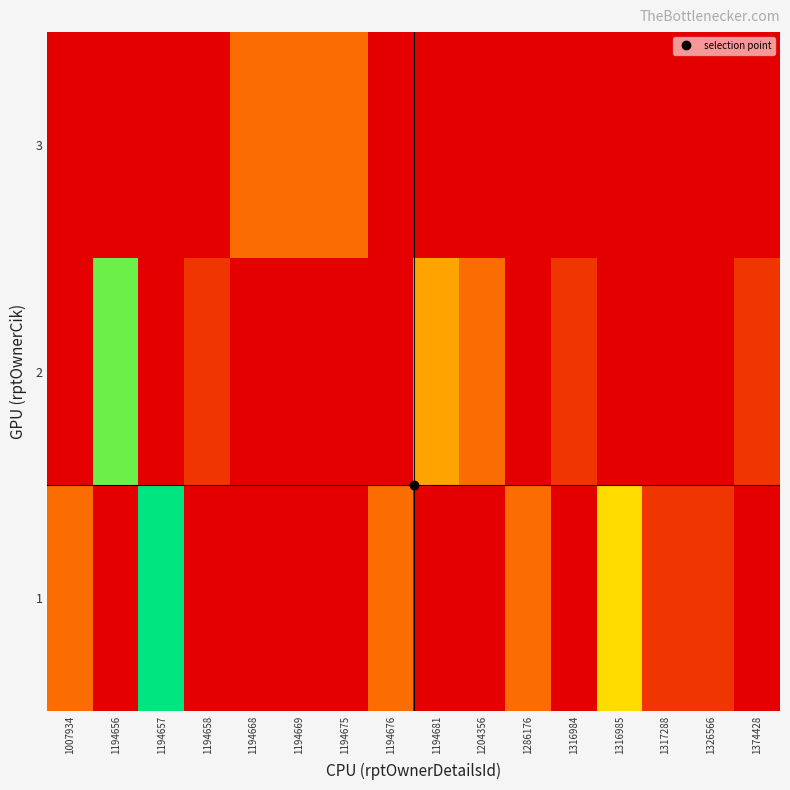

What is the spread (max minus min) of values at 1007934?

2